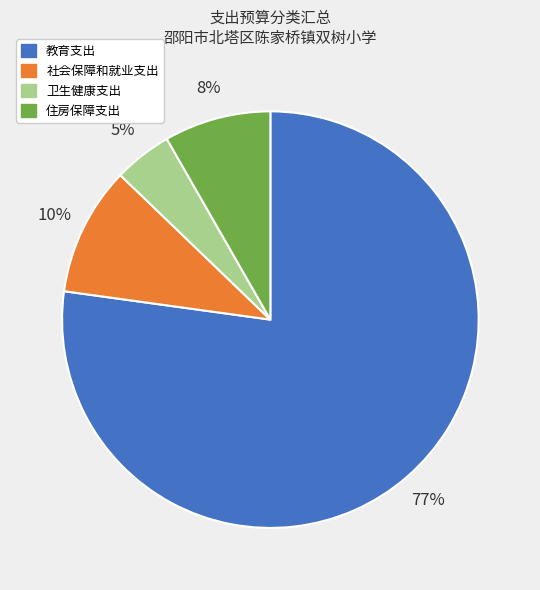

The 住房保障支出 slice represents 14% of the pie. True or false?

False